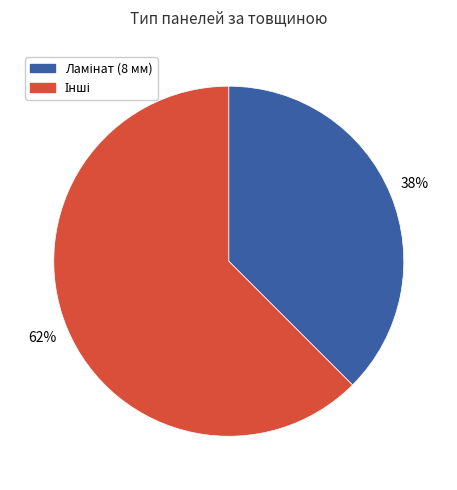

Is there a majority slice in this chart?

Yes